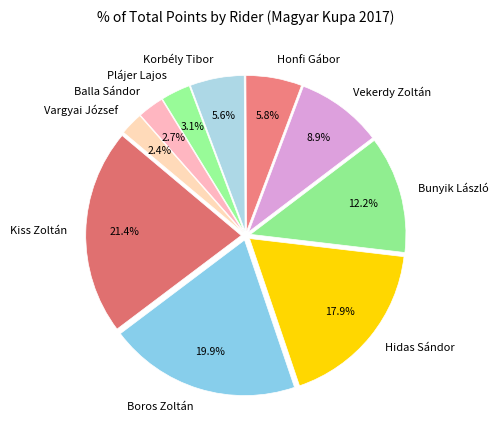

What percentage do Korbély Tibor and Kiss Zoltán together represent?

27.0%